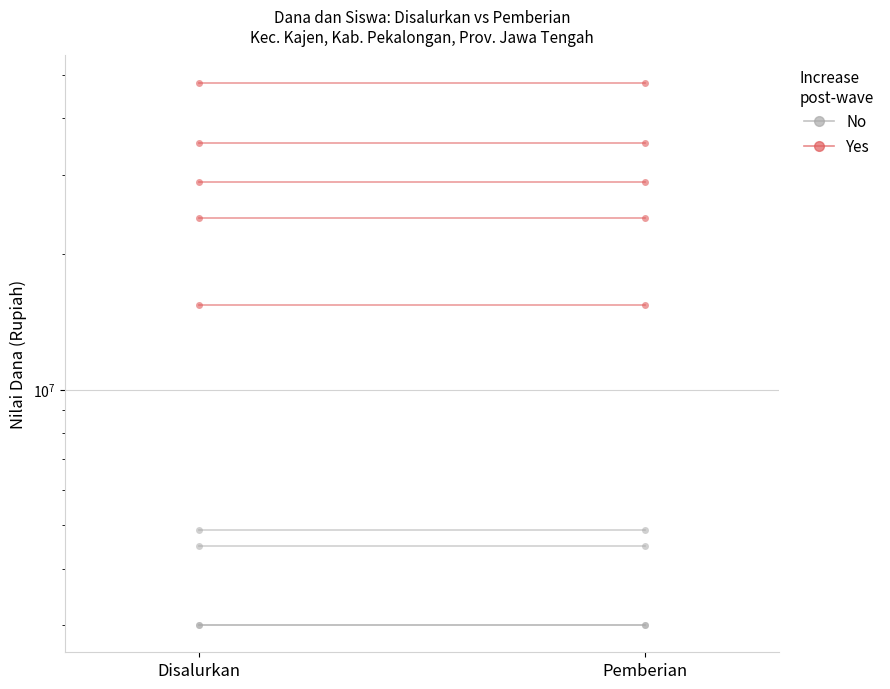

Read the Yes value at Disalurkan.

35250000